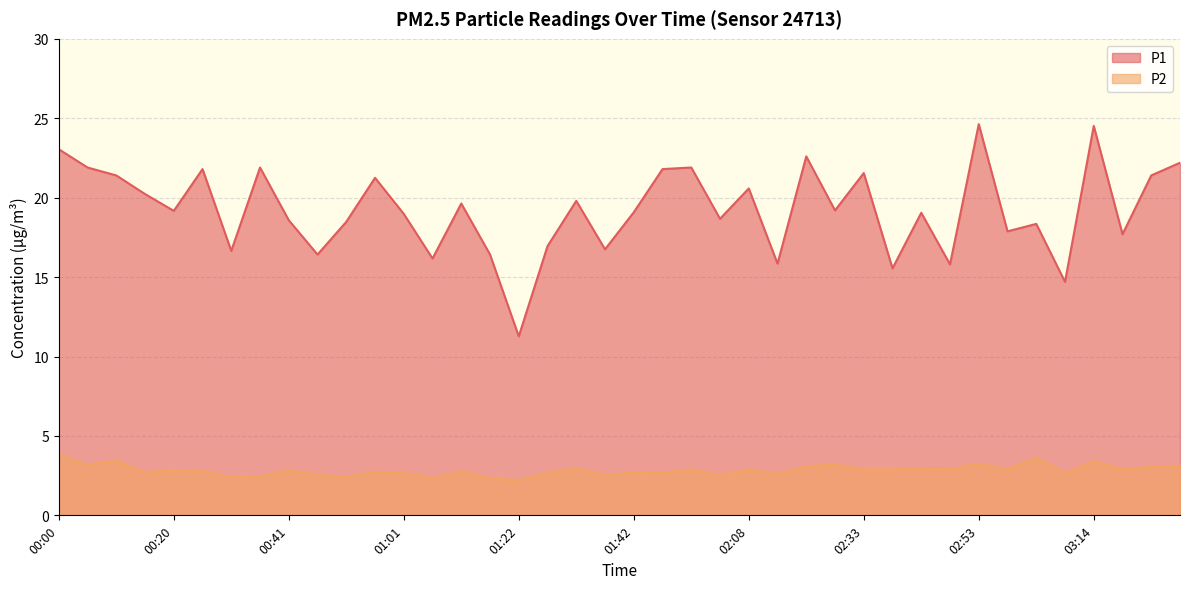

What is the difference between the P1 values at 02:33 and 00:15?

1.3